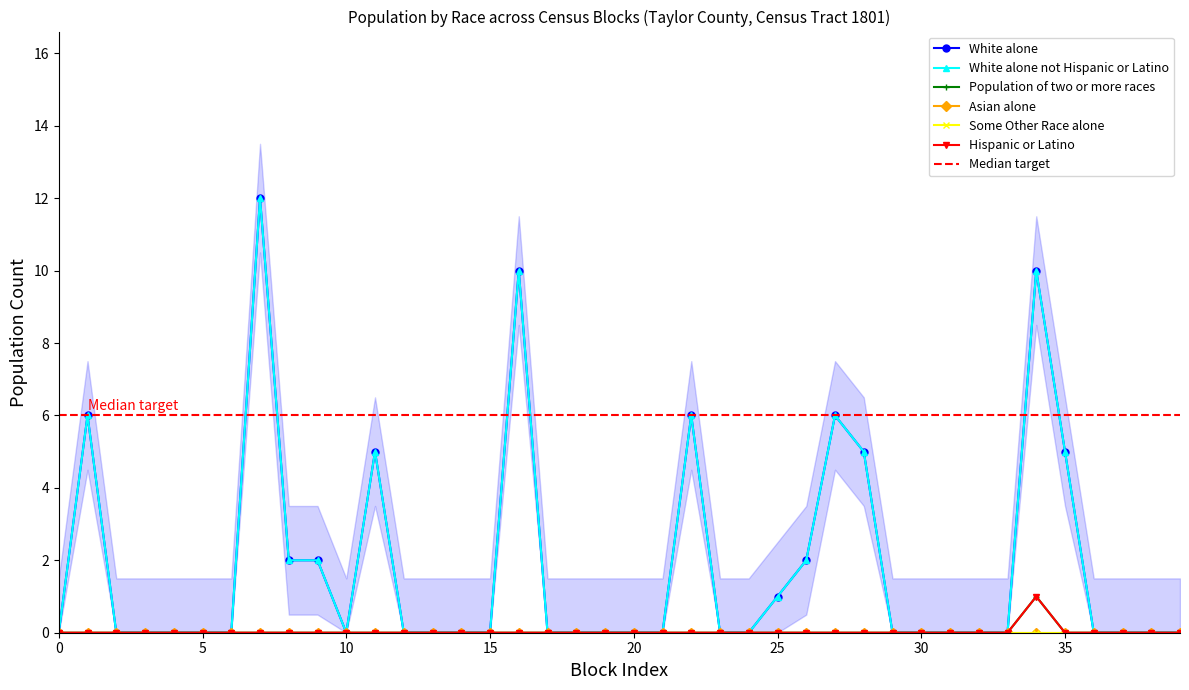

Which series has the largest total across all categories?

White alone